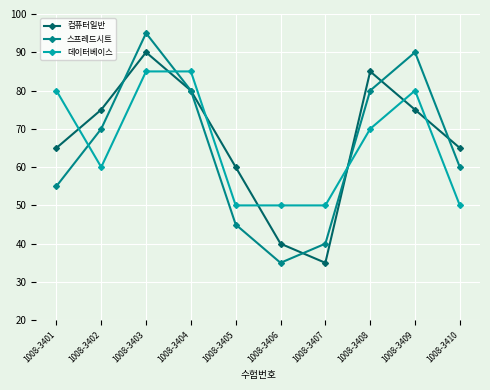

Which series has the largest range (max minus min)?

스프레드시트